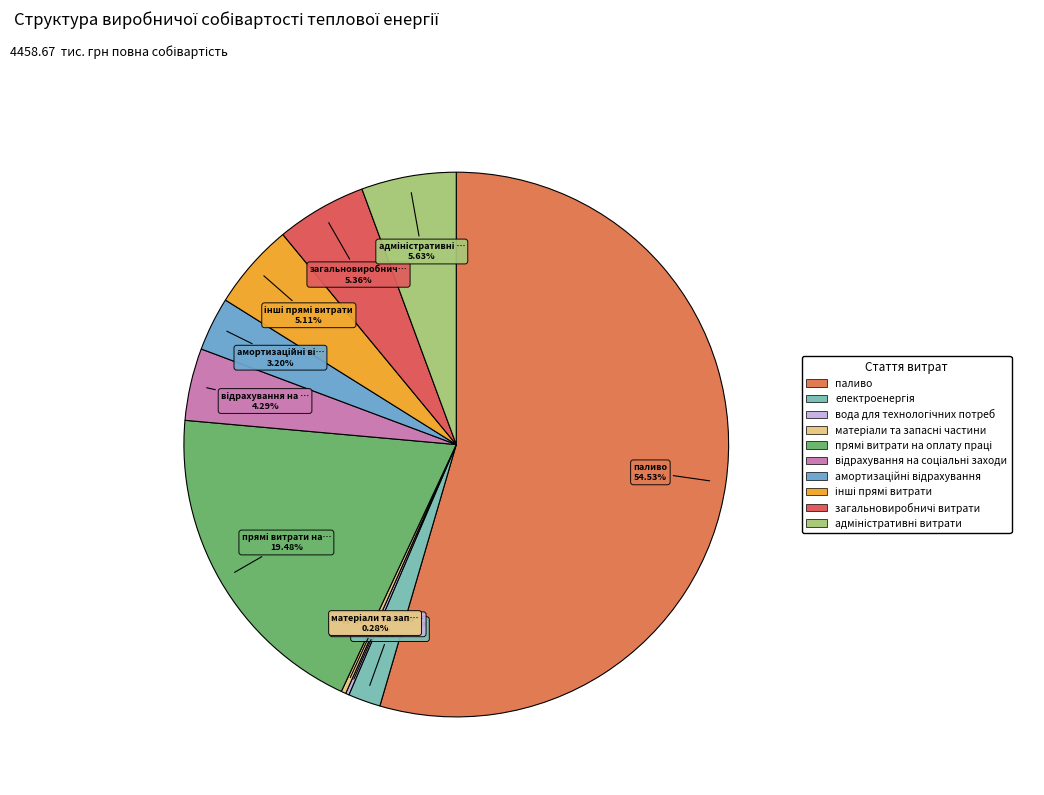

True or false: прямі витрати на оплату праці accounts for 19% of the total.

True